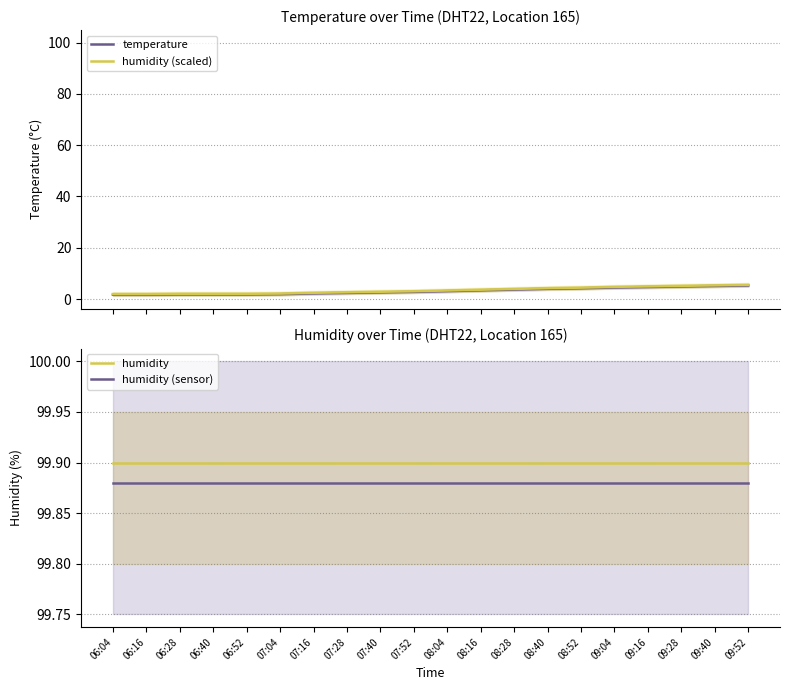

The value of temperature at 09:04 is 2.5. True or false?

False